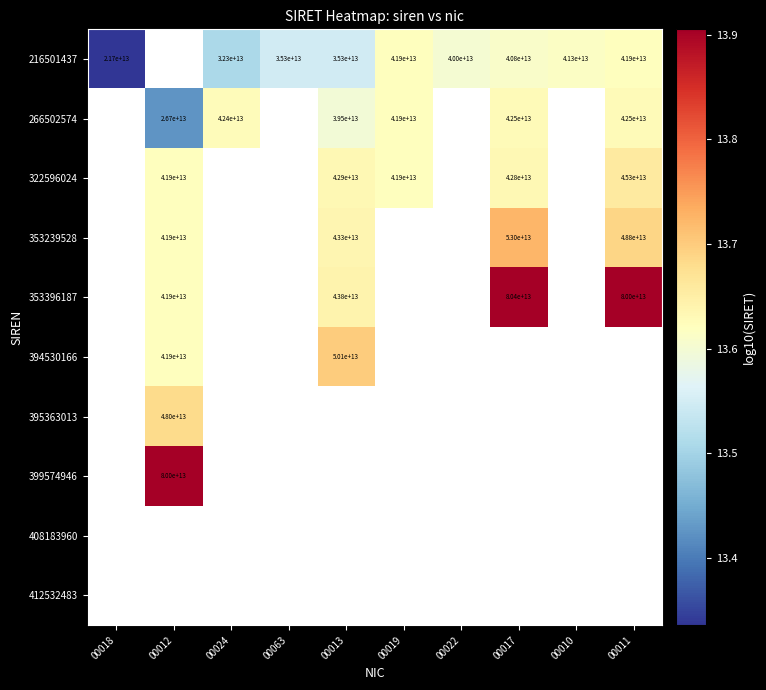

True or false: 266502574 has a value of 3.6 at 00019.

False